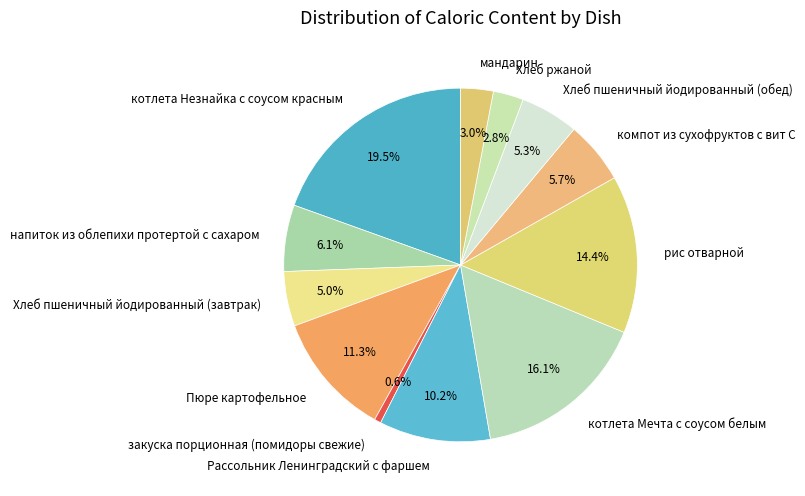

Approximately how many times larger is the value at котлета Мечта с соусом белым compared to рис отварной?

1.1